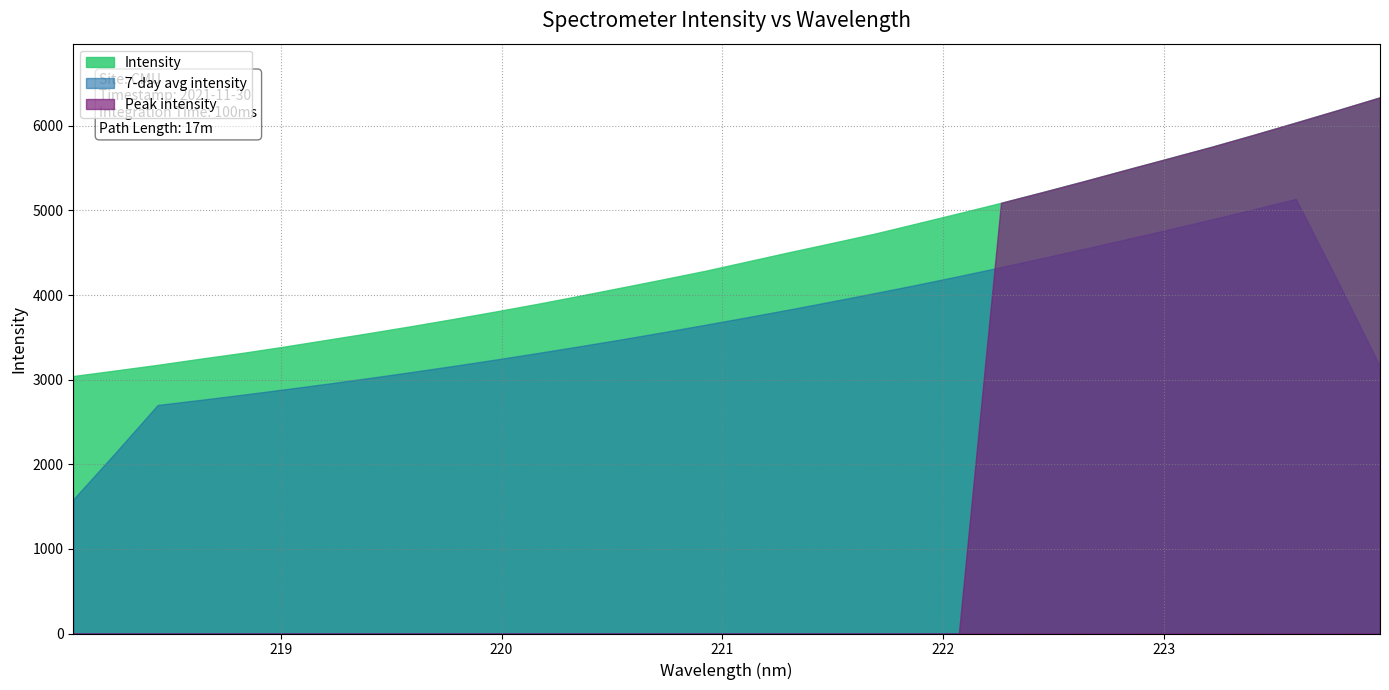

List the labels in order of value, smallest first.

218.0596, 218.2508, 218.442, 218.6332, 218.8244, 219.0156, 219.2067, 219.3979, 219.589, 219.7801, 219.9712, 220.1623, 220.3533, 220.5444, 220.7354, 220.9264, 221.1174, 221.3083, 221.4993, 221.6902, 221.8812, 222.0721, 222.263, 222.4538, 222.6447, 222.8355, 223.0264, 223.2172, 223.408, 223.5987, 223.7895, 223.9802